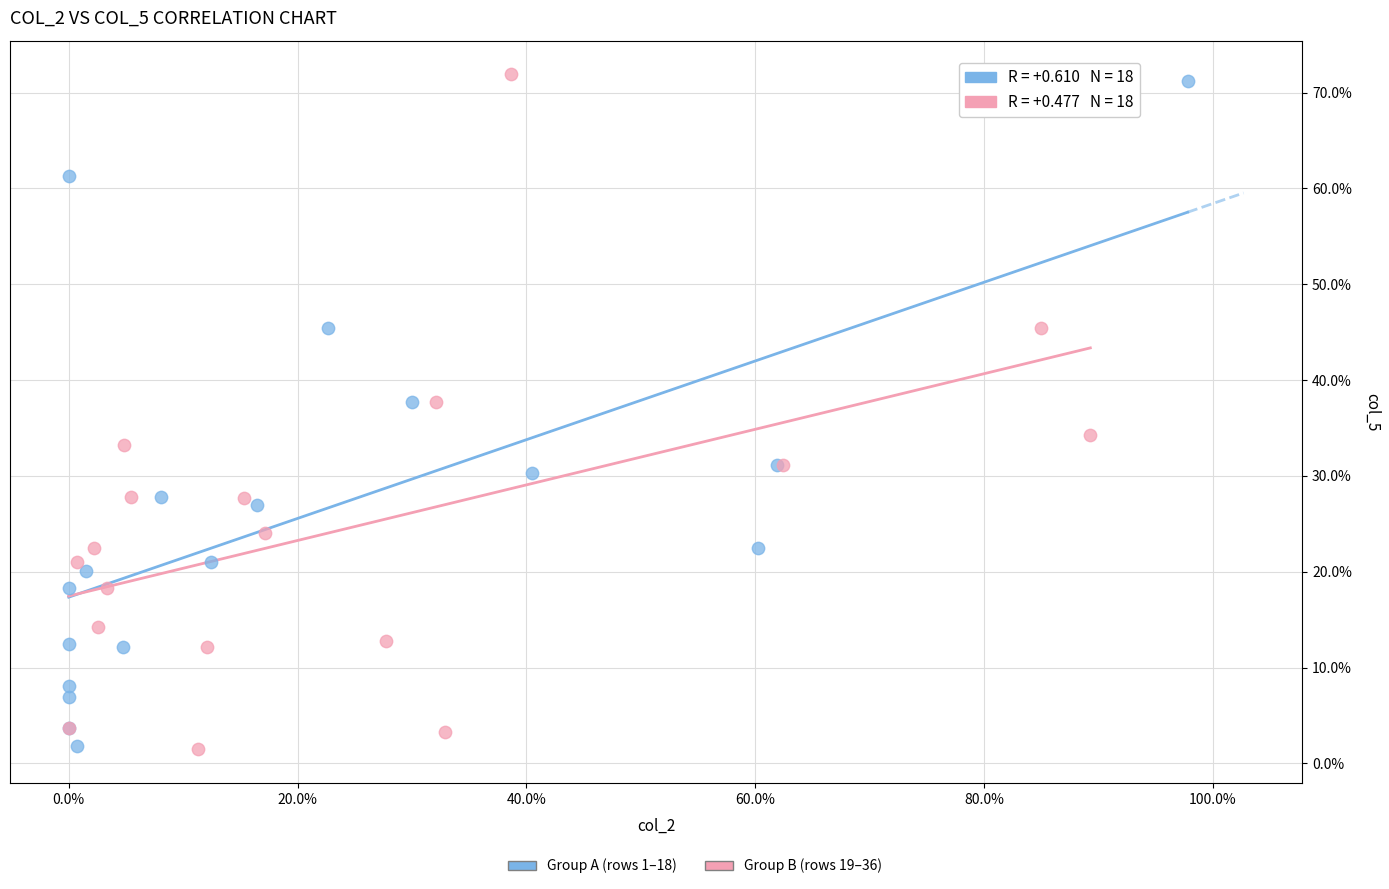

Which series has the widest spread of Y values?

Group B (rows 19–36)